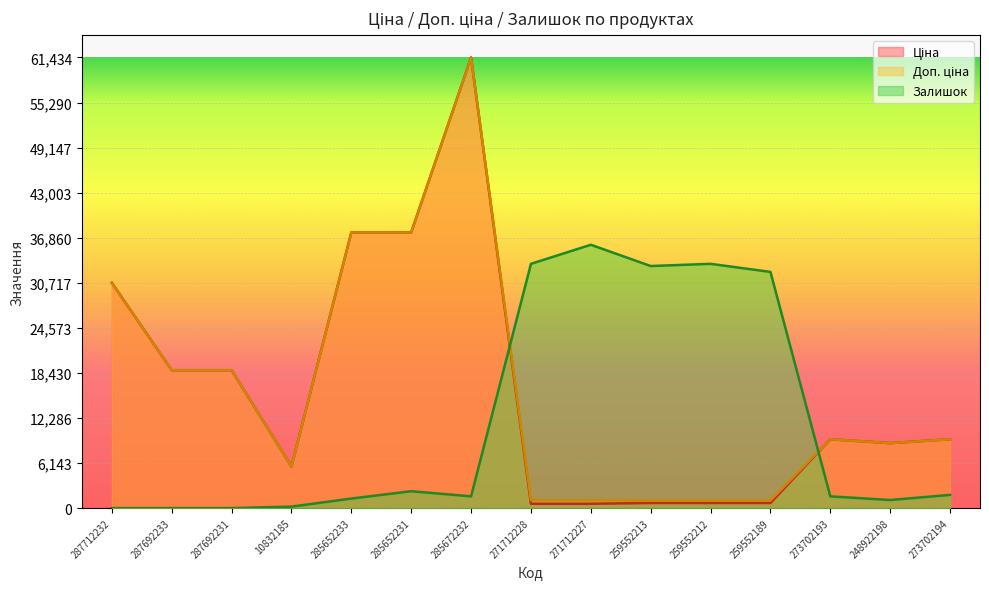

How many intersections are there between Залишок and Доп. ціна?

2